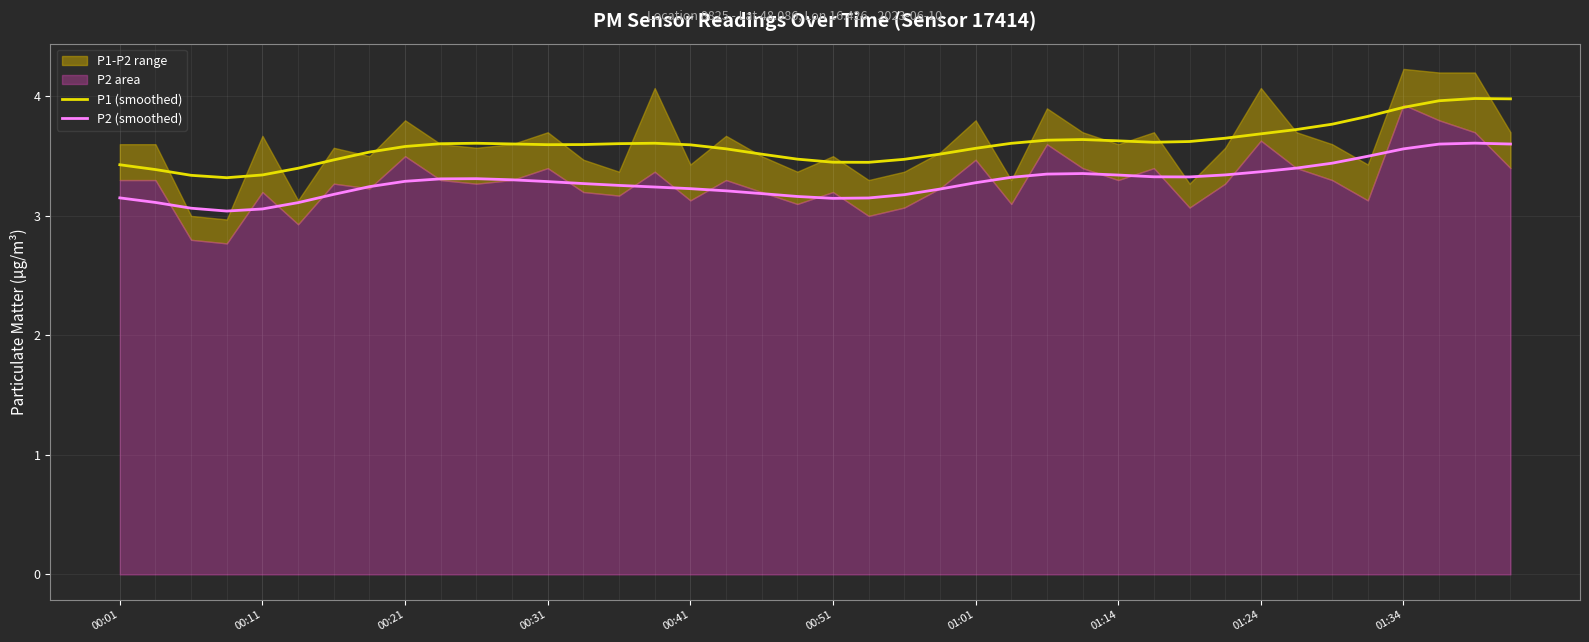

At how many categories does at least one series exceed 3?

40